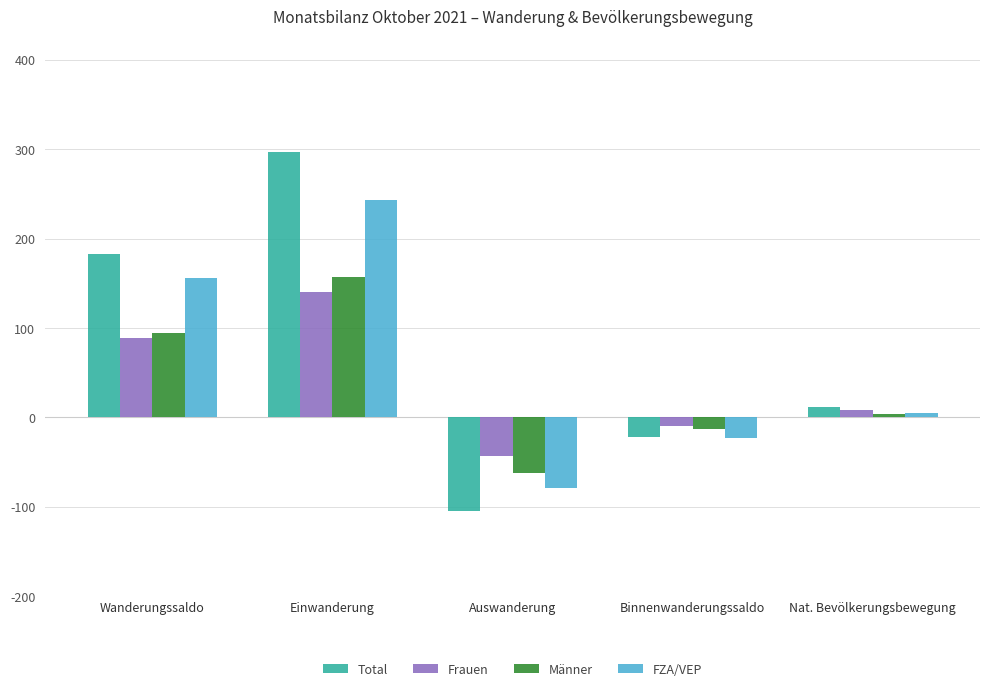

Which label corresponds to the smallest value in the chart?

Auswanderung